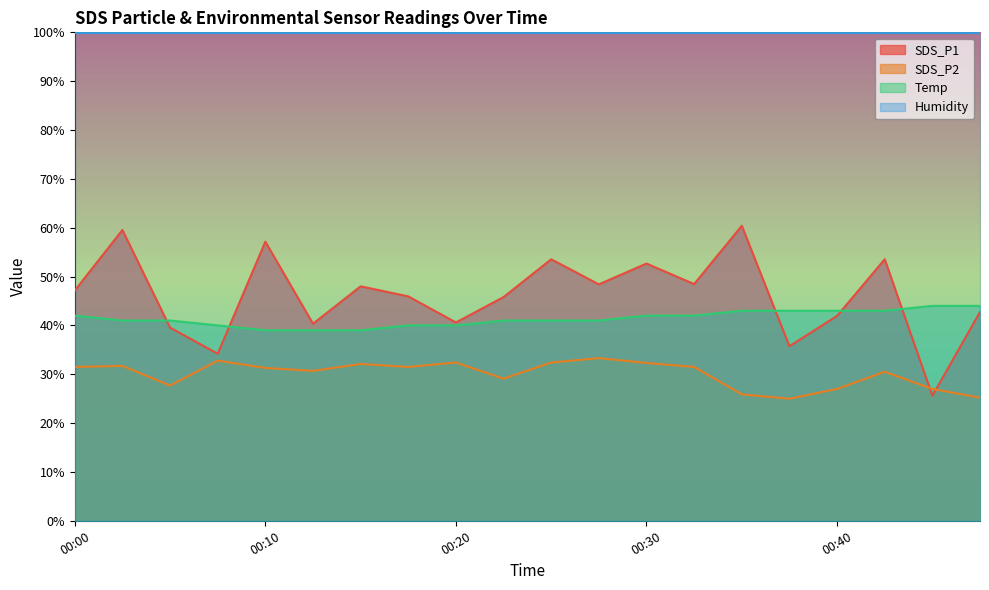

The Temp series shows 39.0 at 00:15. True or false?

True